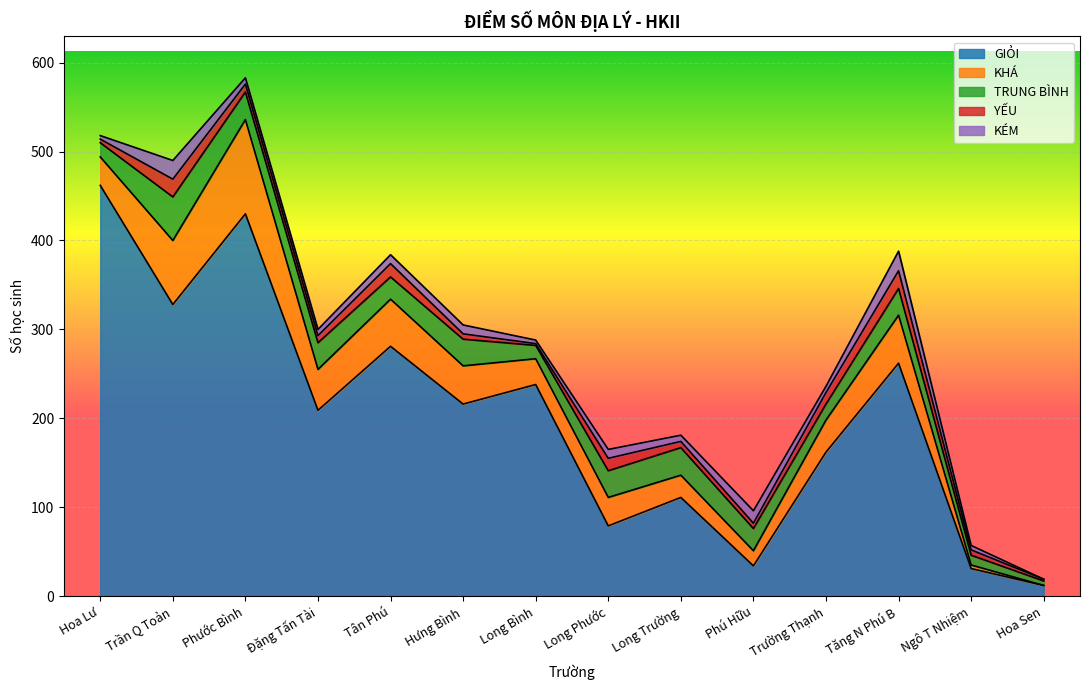

True or false: YẾU has more than 0 interior local peaks.

True